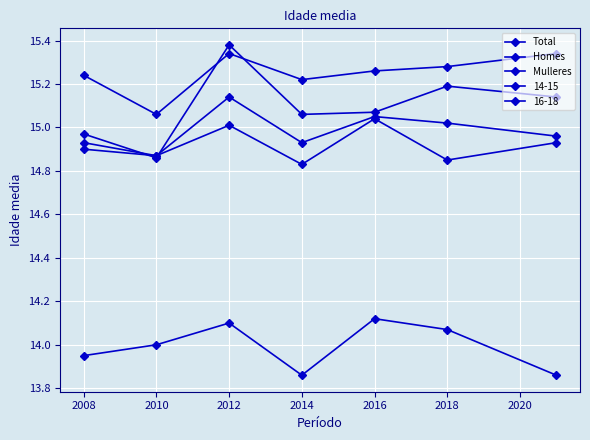

How many lines are shown in the chart?

5